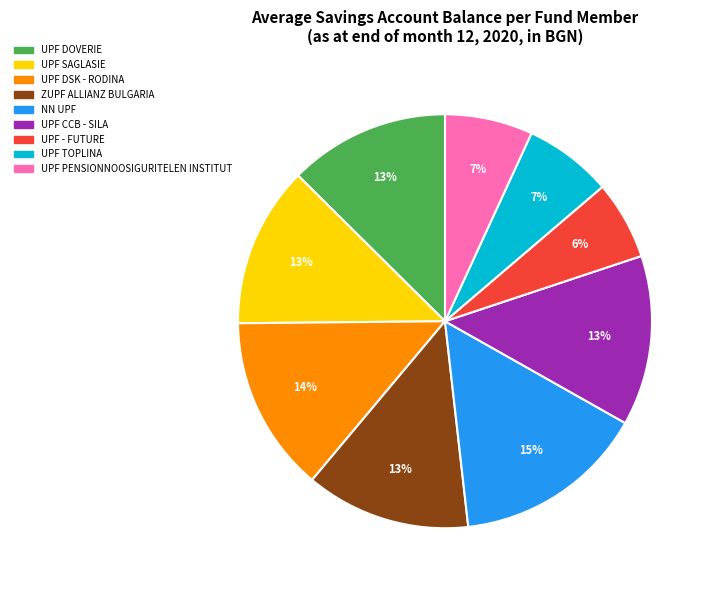

True or false: NN UPF accounts for 15% of the total.

True